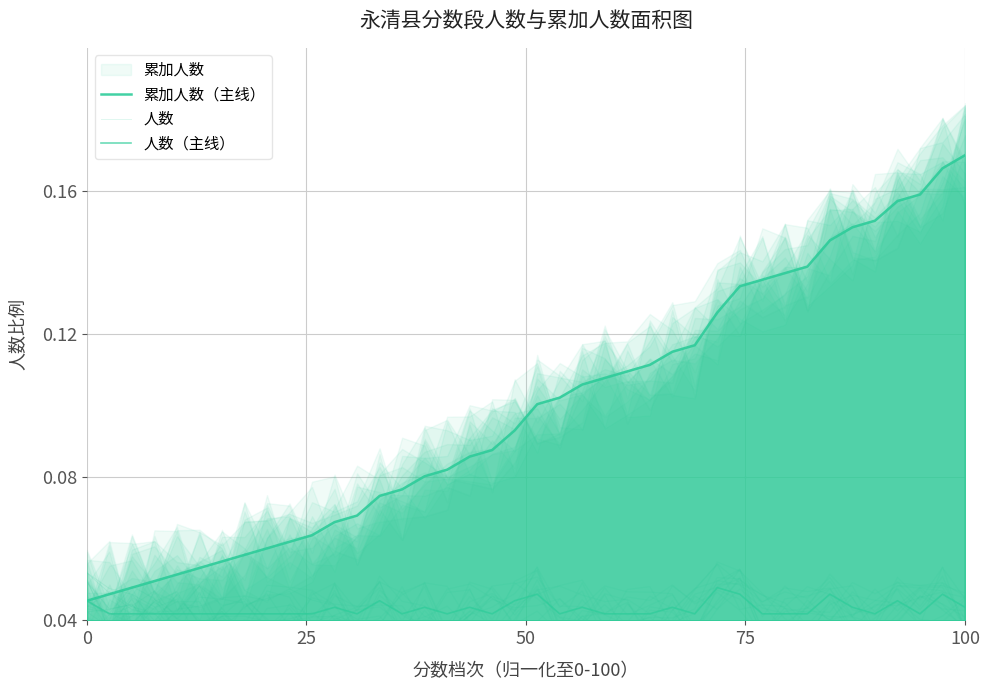

What is the difference between the highest and lowest values at 36?

0.1